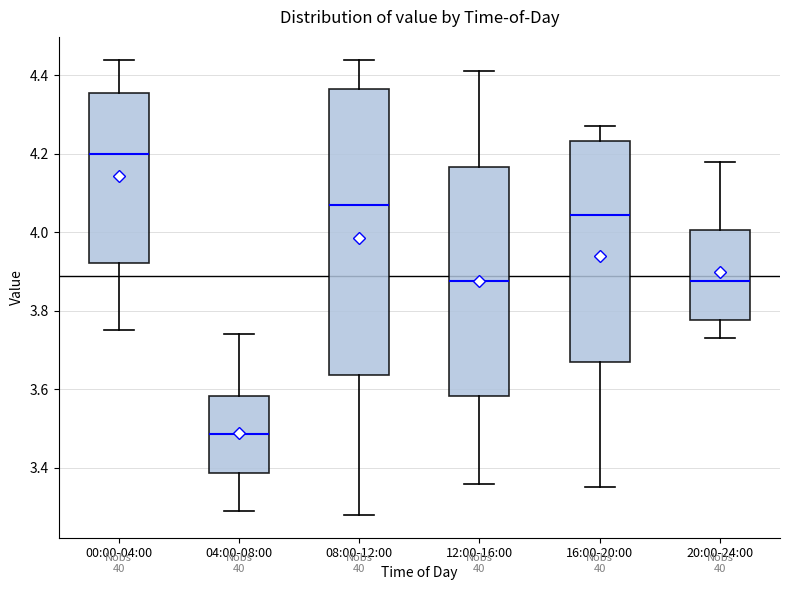

Where is the upper edge of the box for 12:00-16:00 on the y-axis? The values are not printed on the chart, so give them approximately, as read against the axis.

4.16